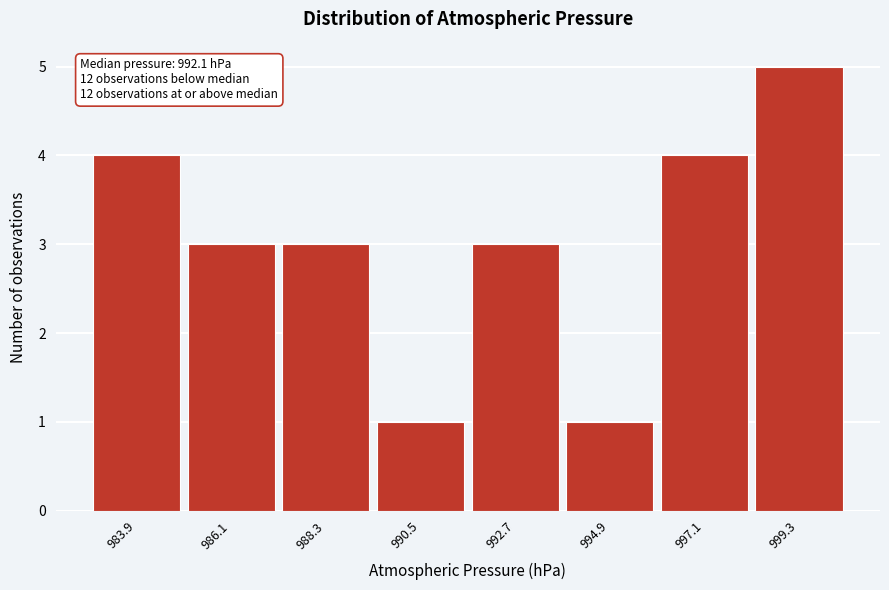

Over which range of the x-axis is the bar tallest?

998.2 to 1000.4